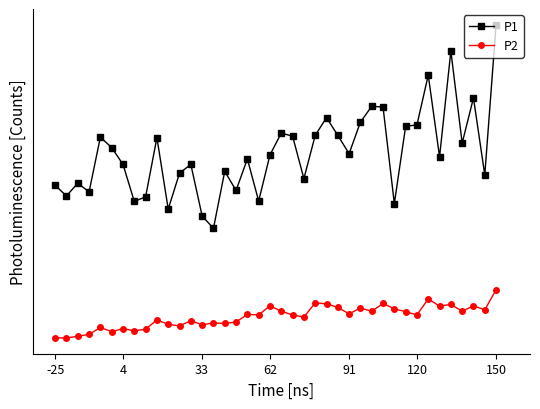

What are all the series names shown in the legend?

P1, P2